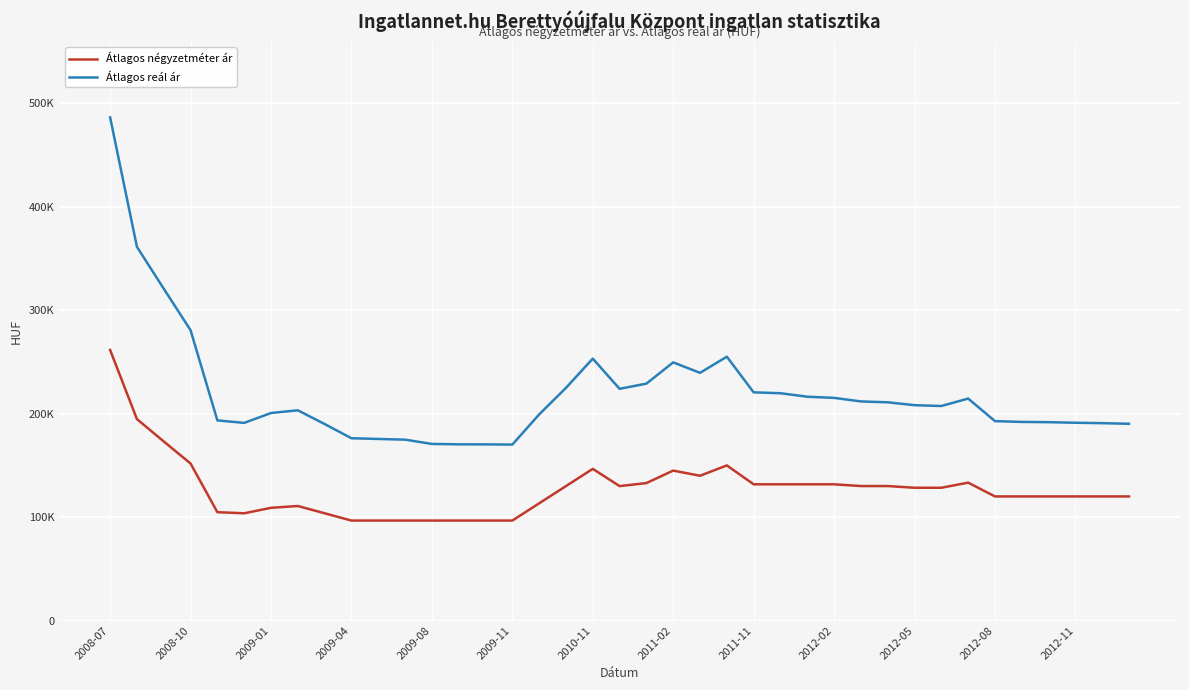

Does the chart have visible grid lines?

Yes